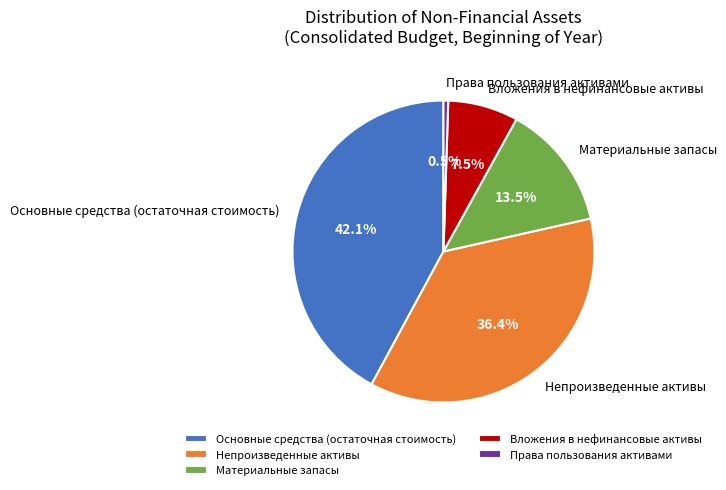

Which slice is the largest?

Основные средства (остаточная стоимость)